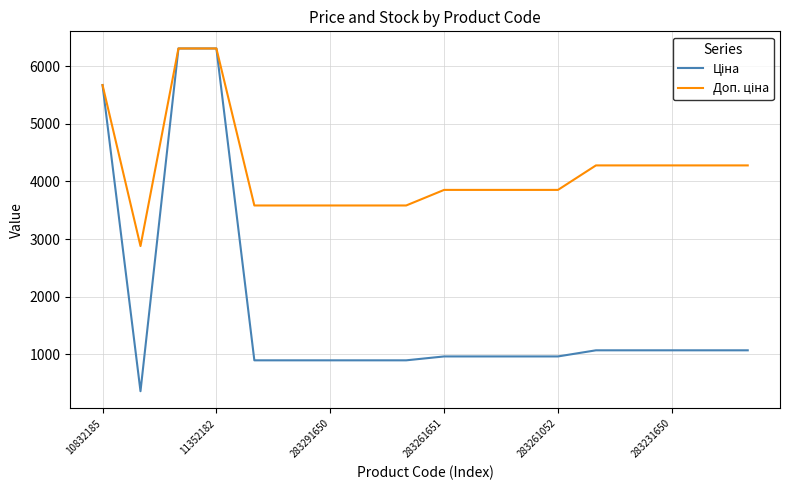

What is the greatest value displayed?

6308.8